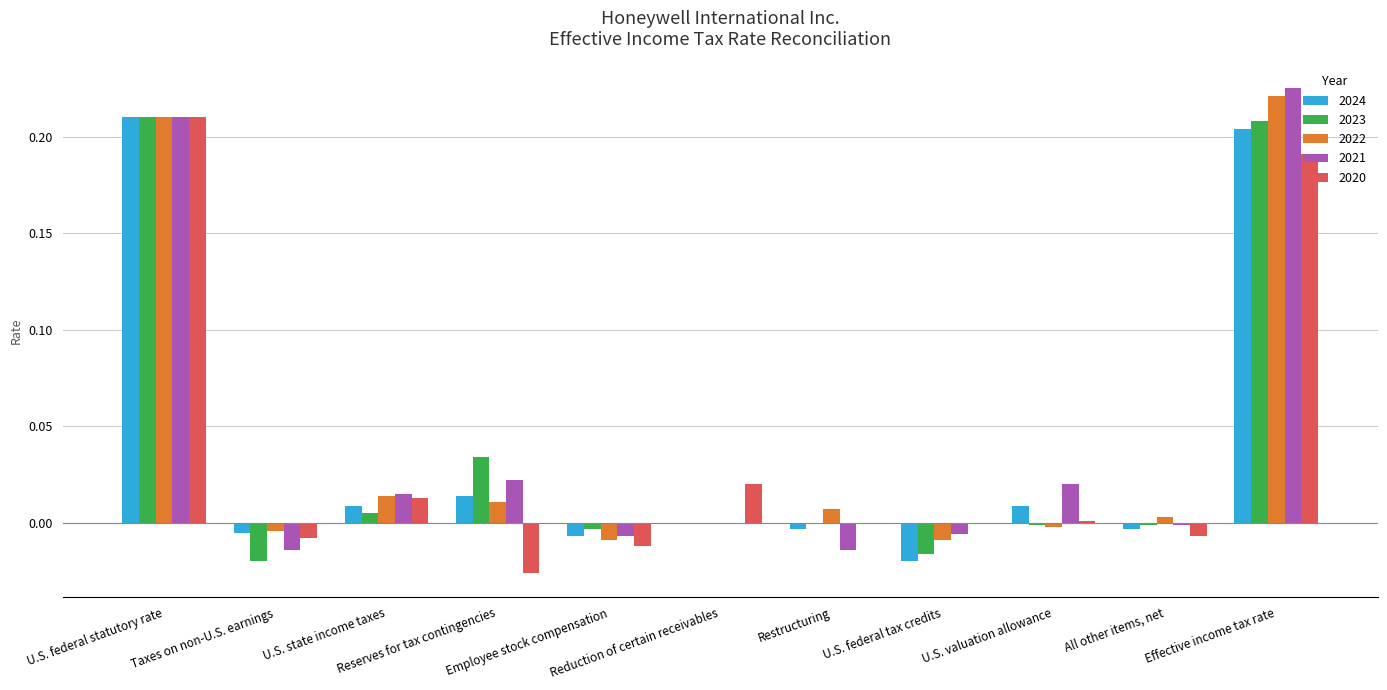

What is the sum of all 2024 values?

0.4